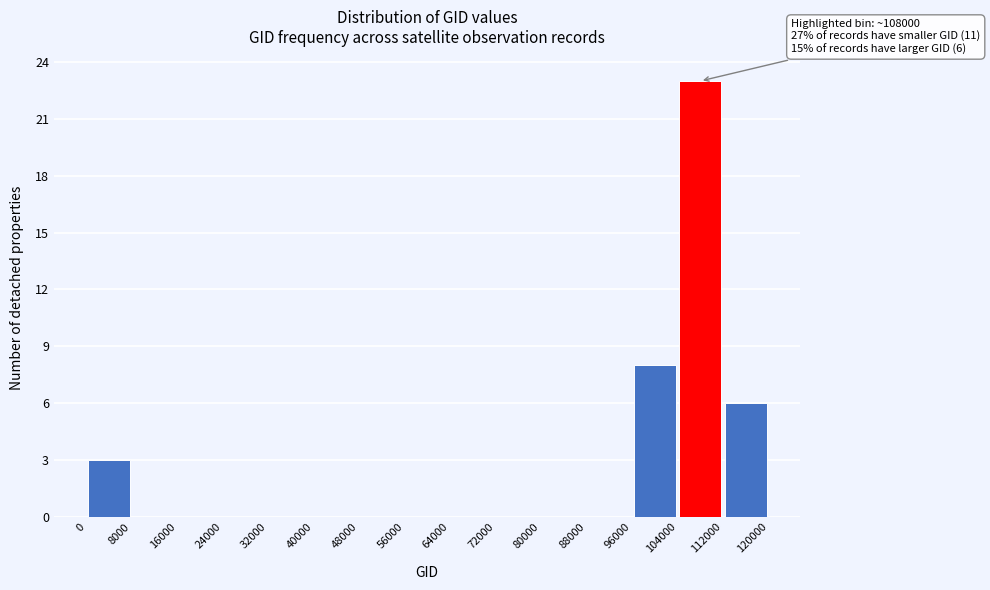

Which range on the x-axis has the tallest bar?

104000 to 112000